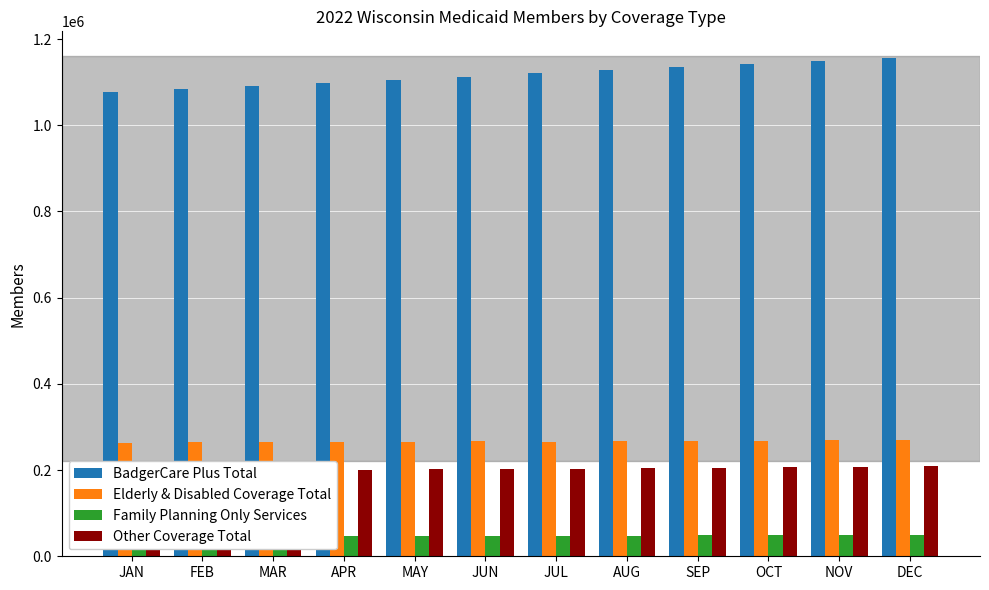

What value does the BadgerCare Plus Total series have at DEC?

1157134